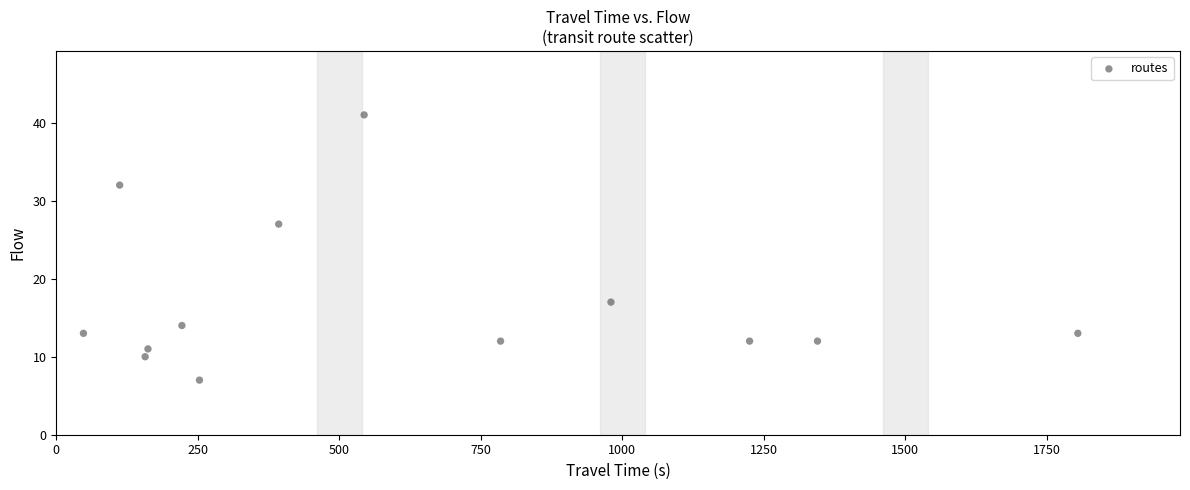

What is the range of Y values (max minus min)?

34